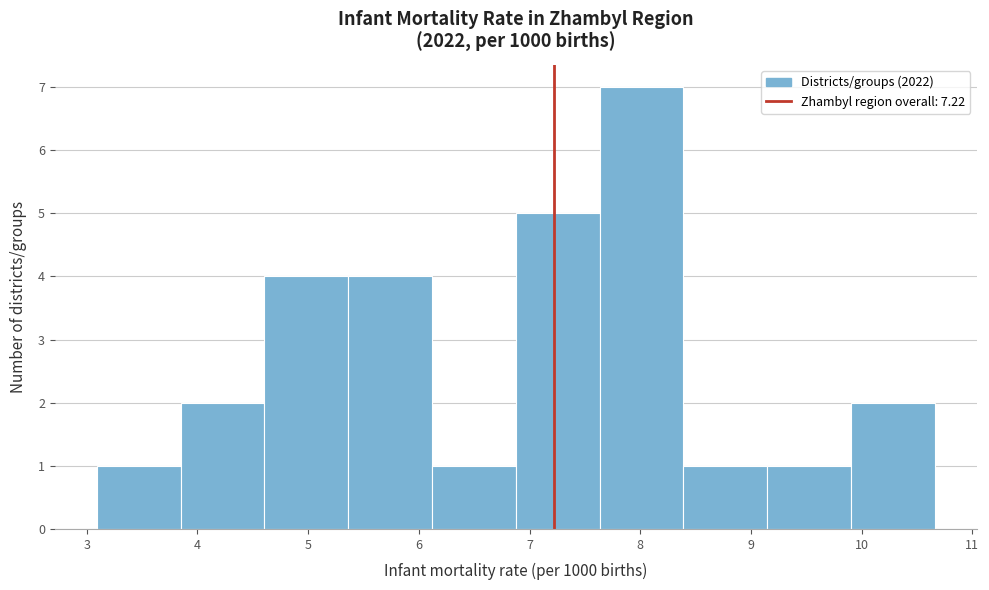

Reading left to right, transcribe this chart: for each bar, give the range it covers on the x-axis and its height. Neither the bar edges nor the heights are printed on the chart, so give them approximately, as read against the axes.

3.1 to 3.8: 1
3.8 to 4.6: 2
4.6 to 5.4: 4
5.4 to 6.1: 4
6.1 to 6.9: 1
6.9 to 7.6: 5
7.6 to 8.4: 7
8.4 to 9.1: 1
9.1 to 9.9: 1
9.9 to 10.7: 2